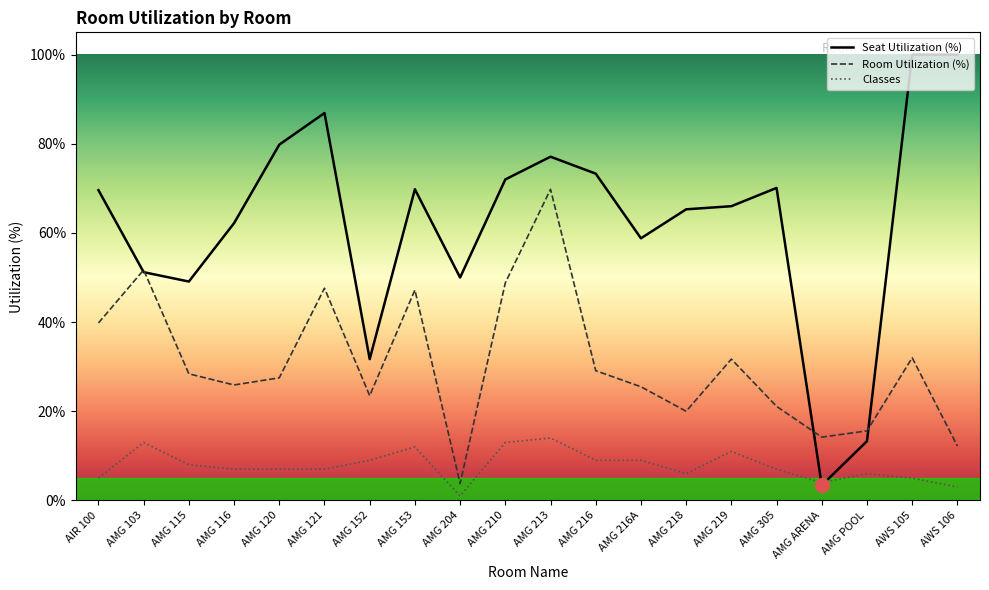

True or false: Classes and Room Utilization (%) intersect in this chart.

False